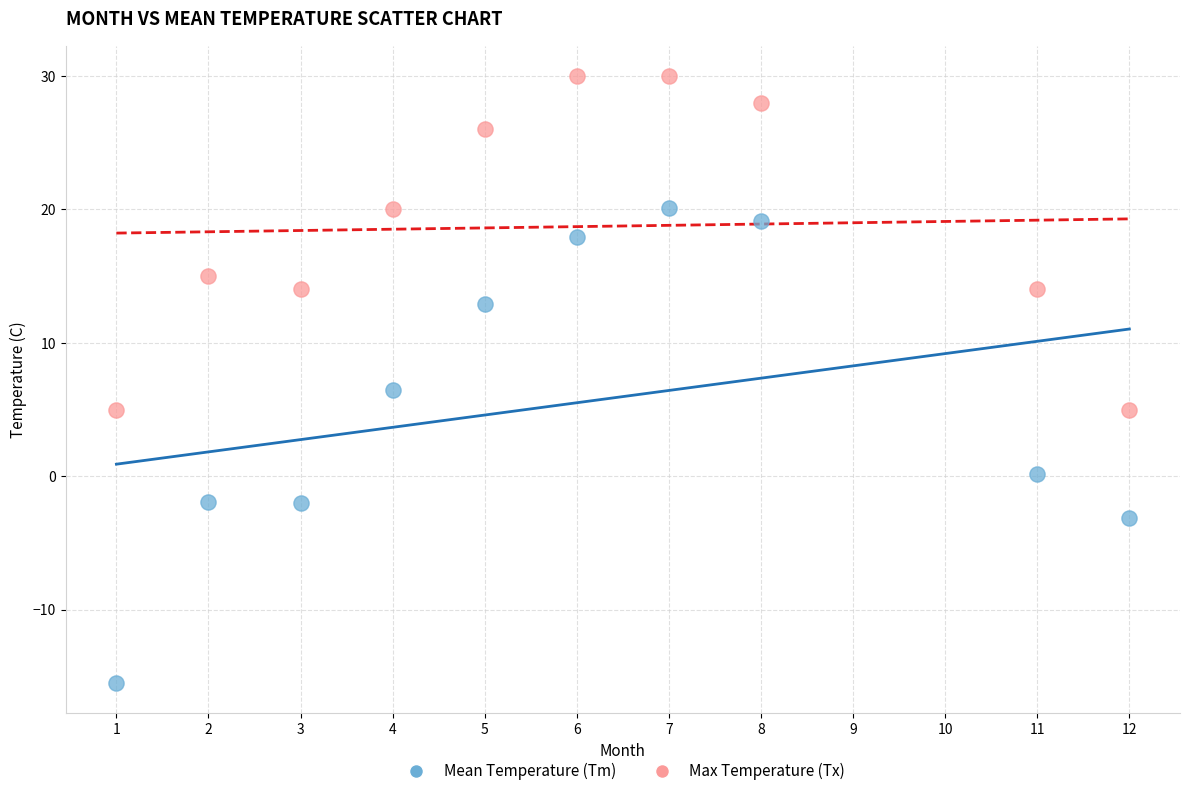

What is the X range (max minus min) for the scatter plot?

11.0